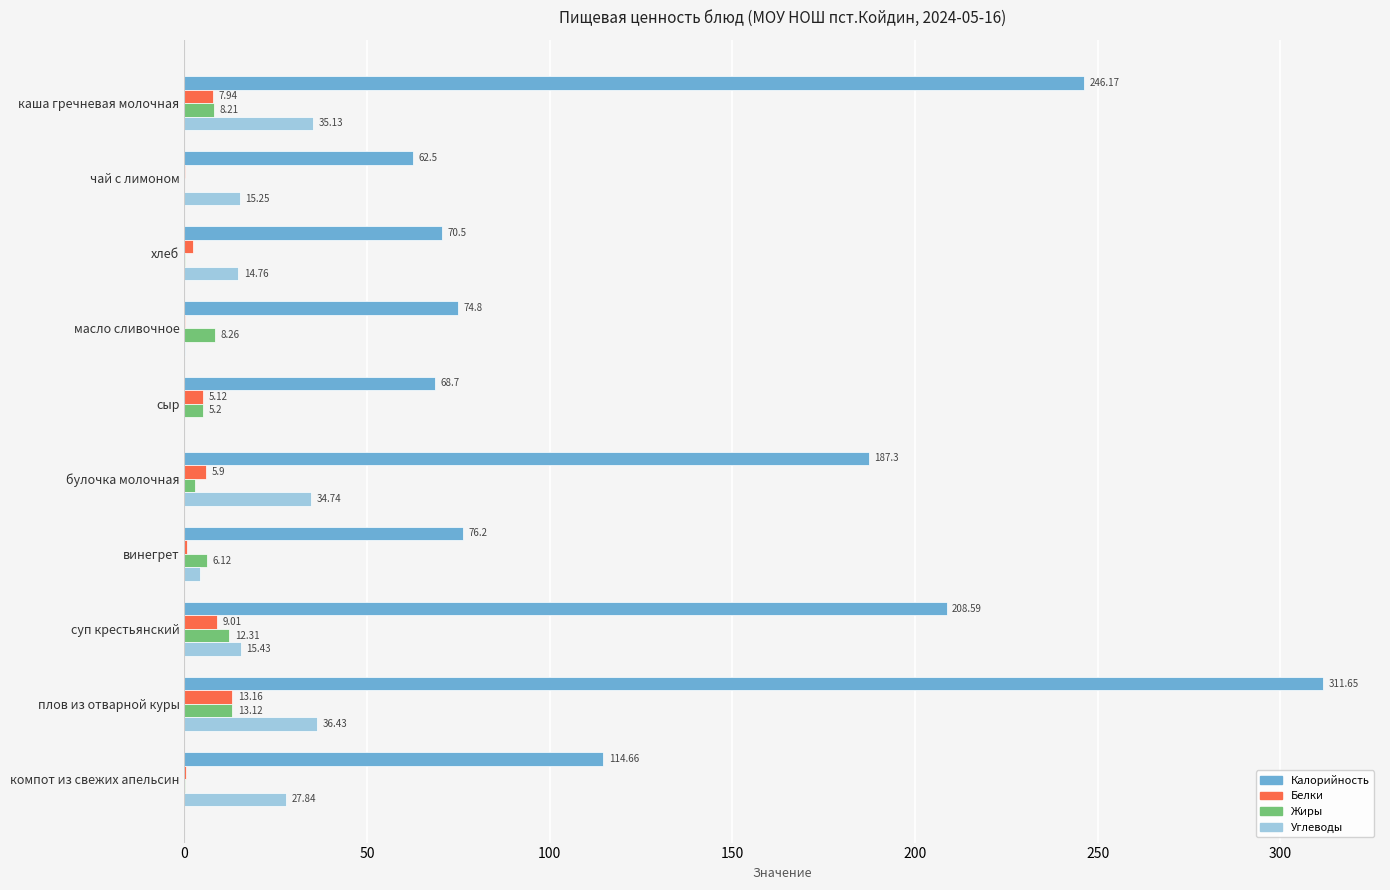

What is the sum of all Жиры values?

56.4